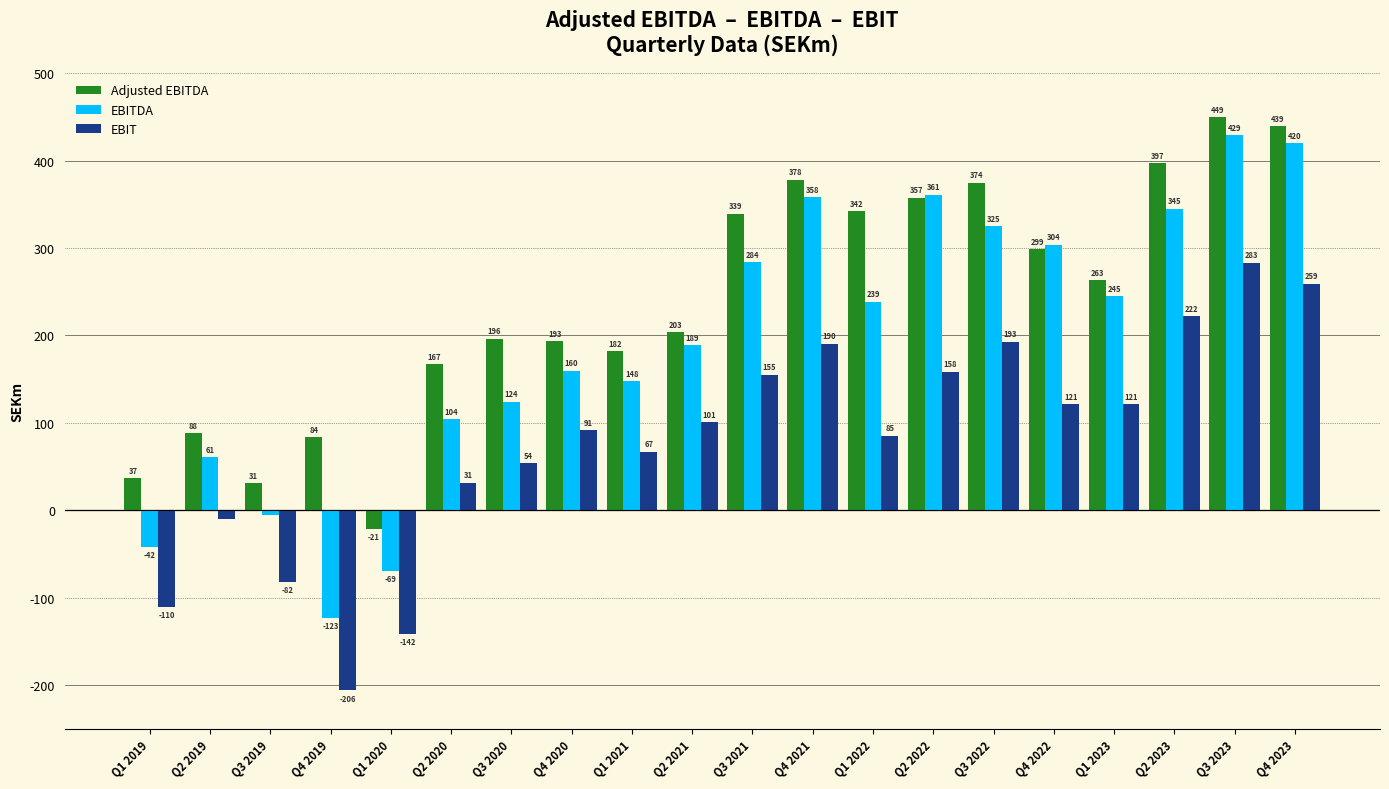

What is the value of the EBIT bar at the 3rd from the left?

-81.7